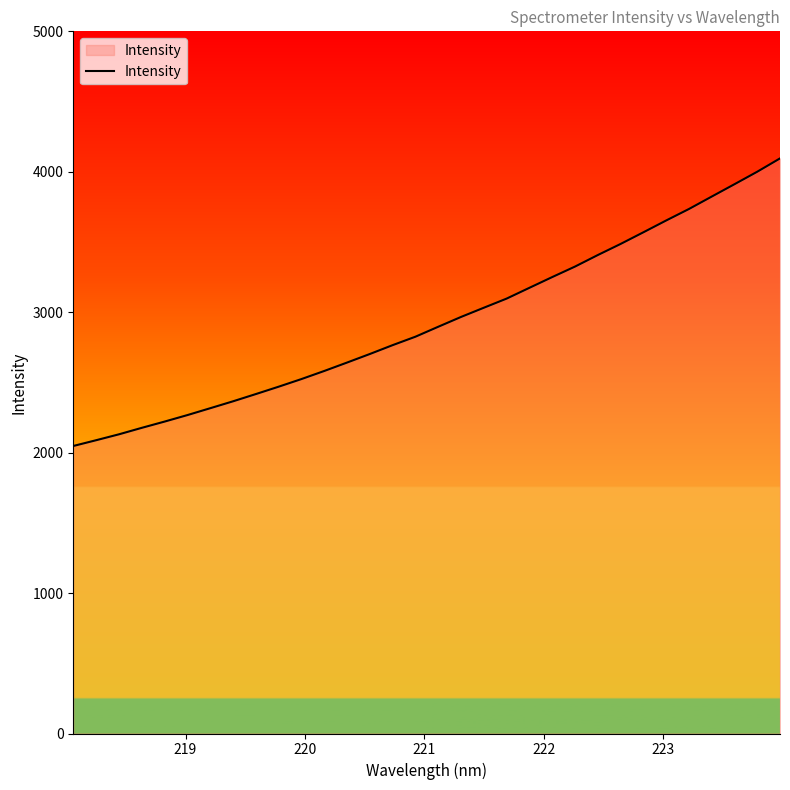

What is the difference between the maximum and second lowest values?

2006.8